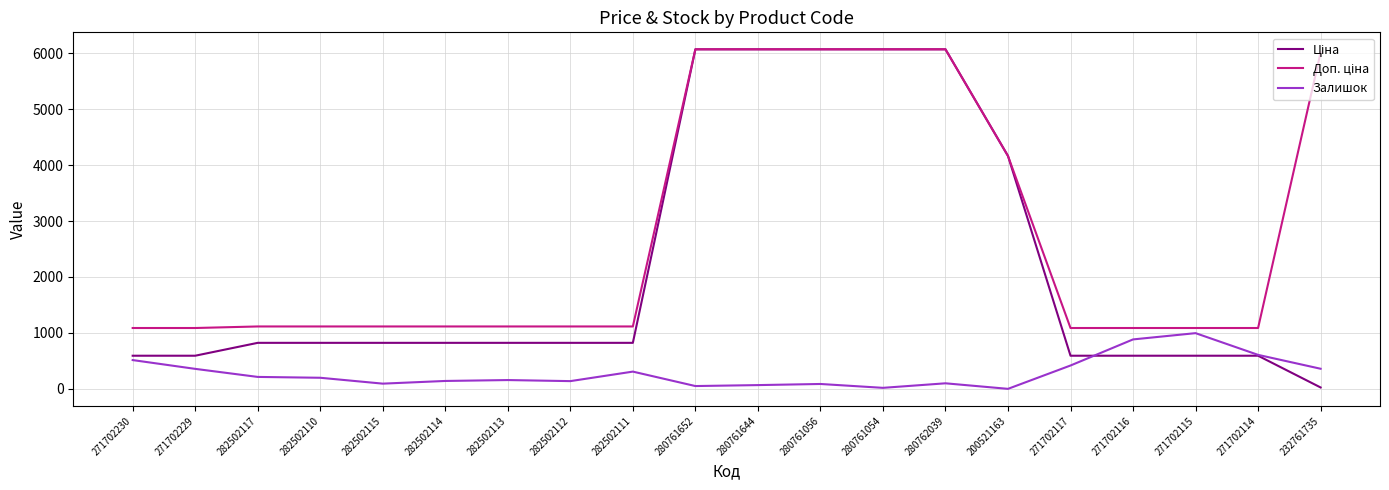

What is the total value across all series at 271702229?

2041.6